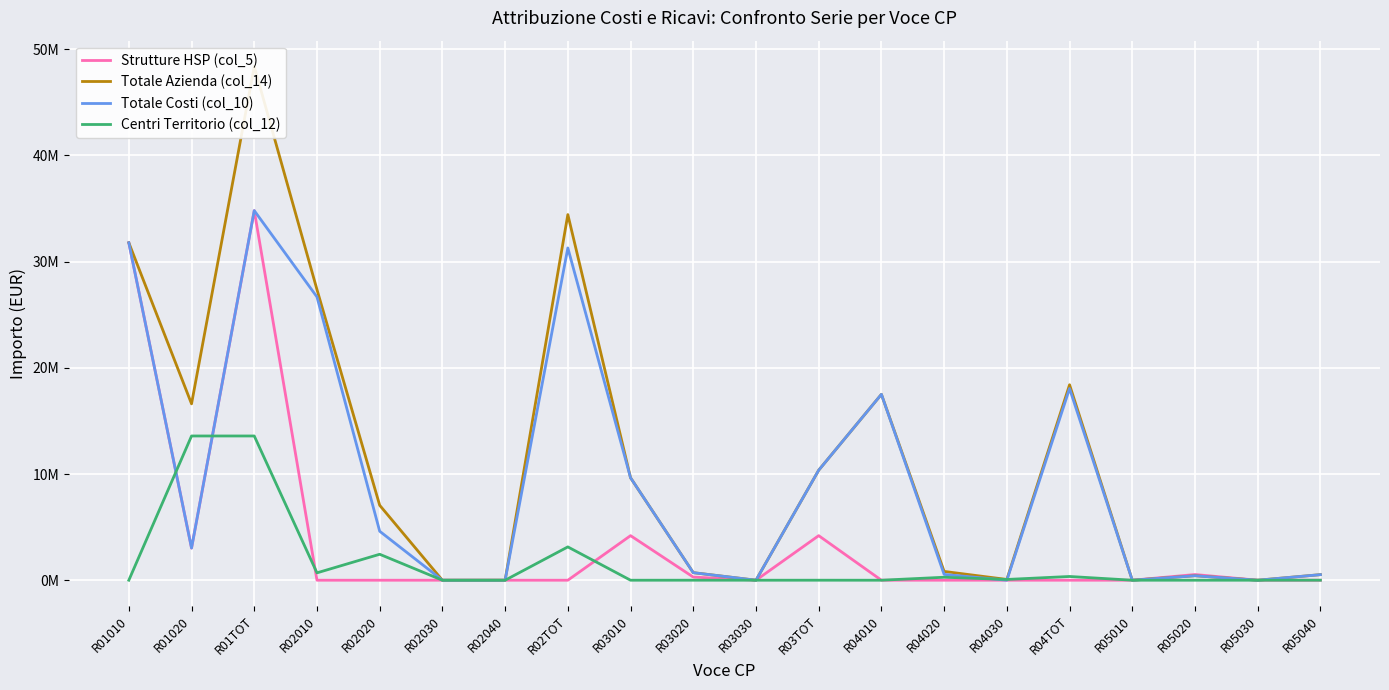

What is the difference between the maximum and second lowest values in the Centri Territorio (col_12) series?

13.6